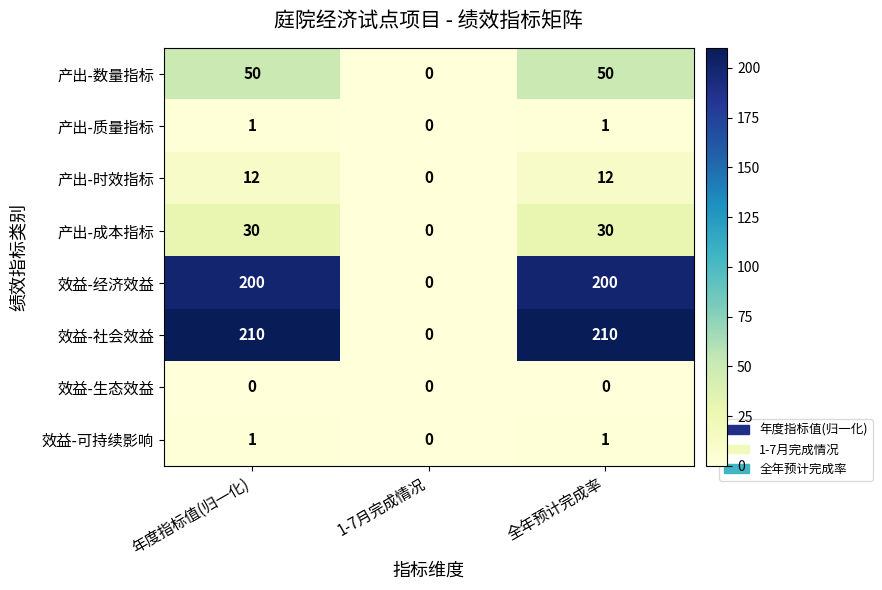

Count the number of data series in this chart.

8